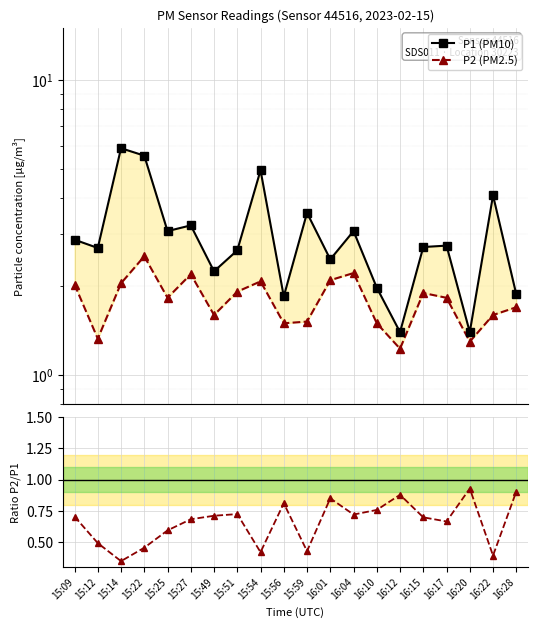

True or false: Ratio P2/P1 has more than 0 interior local peaks.

True